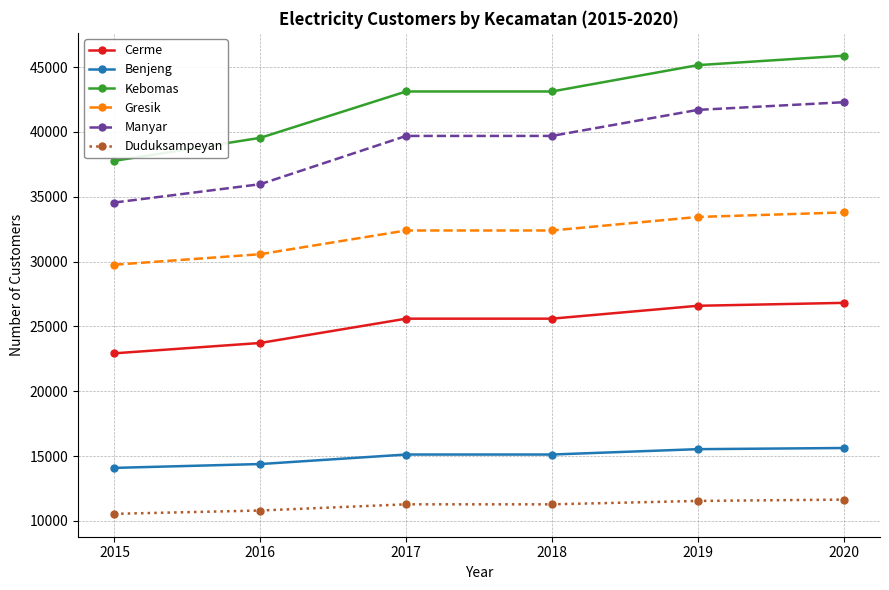

What value does the Benjeng series have at 2018?

15118